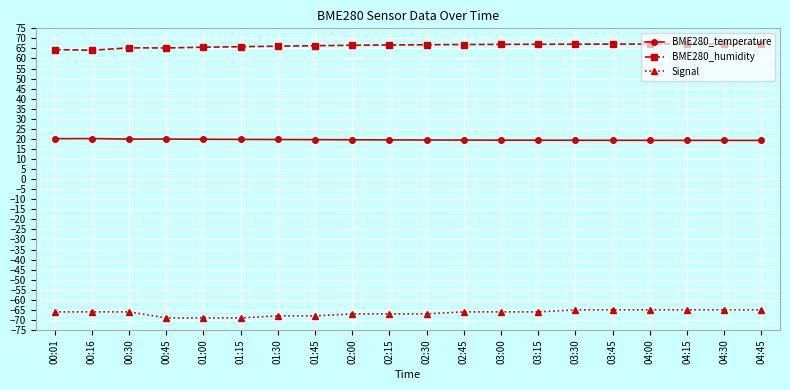

True or false: Signal has a value of -66.0 at 02:45.

True